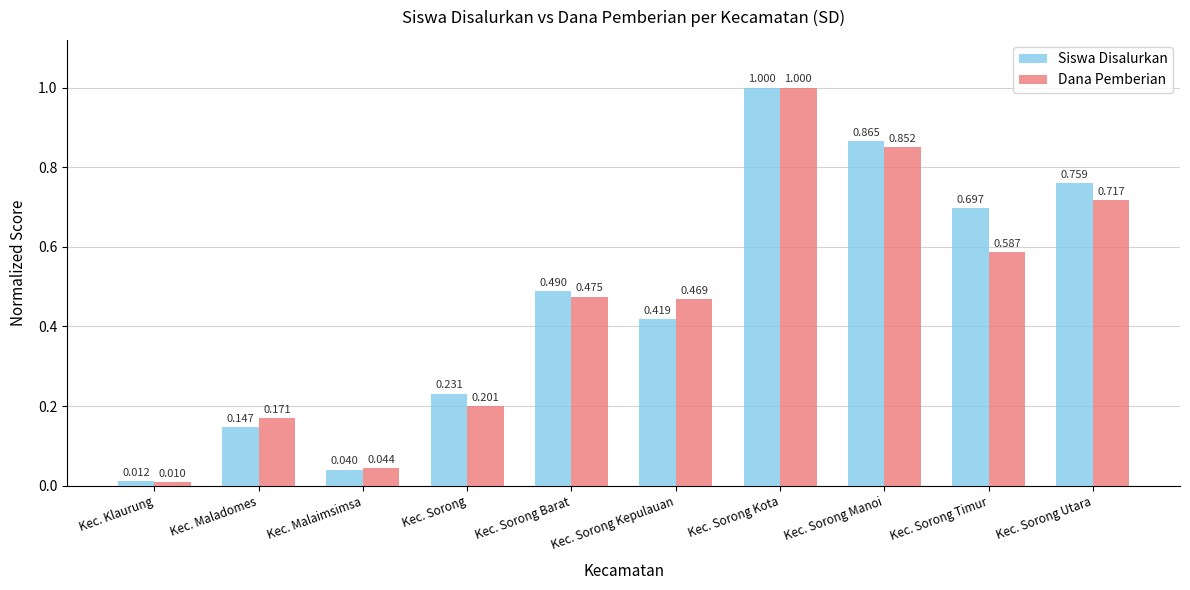

List the labels in order of Dana Pemberian value, smallest first.

Kec. Klaurung, Kec. Malaimsimsa, Kec. Maladomes, Kec. Sorong, Kec. Sorong Kepulauan, Kec. Sorong Barat, Kec. Sorong Timur, Kec. Sorong Utara, Kec. Sorong Manoi, Kec. Sorong Kota